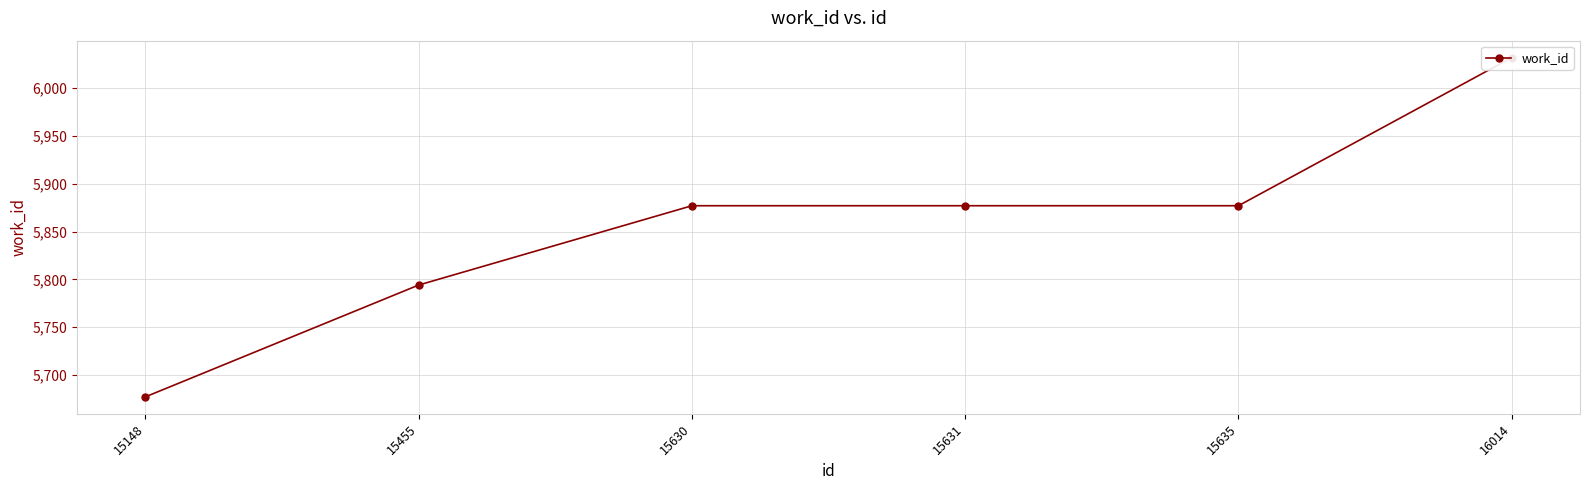

Which category has the lowest value across all series?

15148